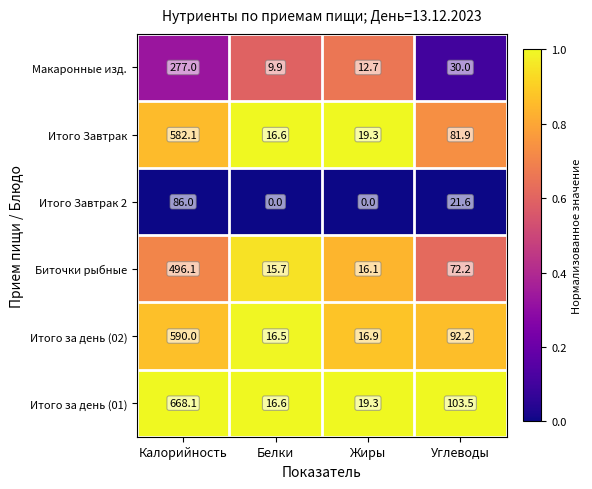

Reading right to left, extract all data points from this chart.

Макаронные изд.: Углеводы=30.0	Жиры=12.7	Белки=9.9	Калорийность=277.0
Итого Завтрак: Углеводы=81.9	Жиры=19.3	Белки=16.6	Калорийность=582.1
Итого Завтрак 2: Углеводы=21.6	Жиры=0.0	Белки=0.0	Калорийность=86.0
Биточки рыбные: Углеводы=72.2	Жиры=16.1	Белки=15.7	Калорийность=496.1
Итого за день (02): Углеводы=92.2	Жиры=16.9	Белки=16.5	Калорийность=590.0
Итого за день (01): Углеводы=103.5	Жиры=19.3	Белки=16.6	Калорийность=668.1